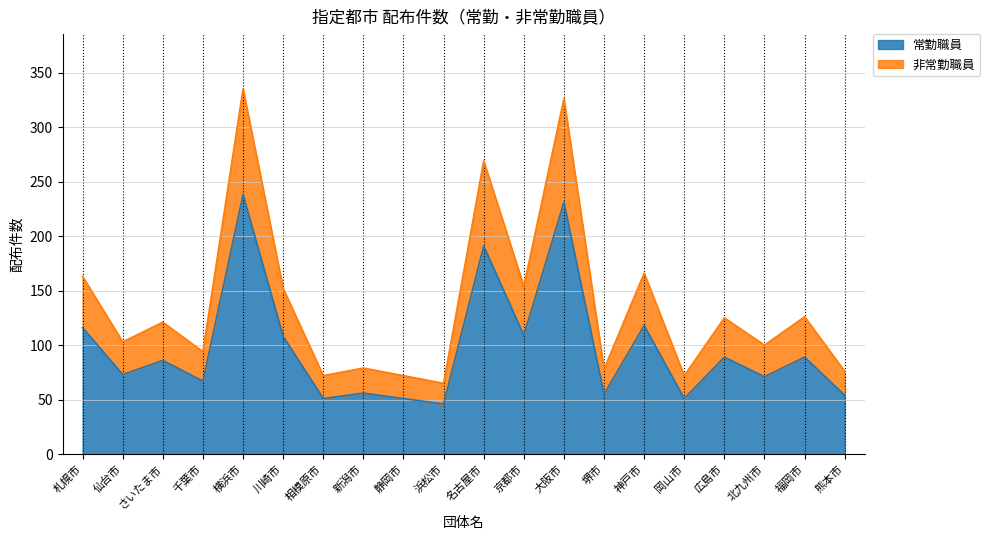

What is the difference between the maximum and second lowest values in the 常勤職員 series?

187